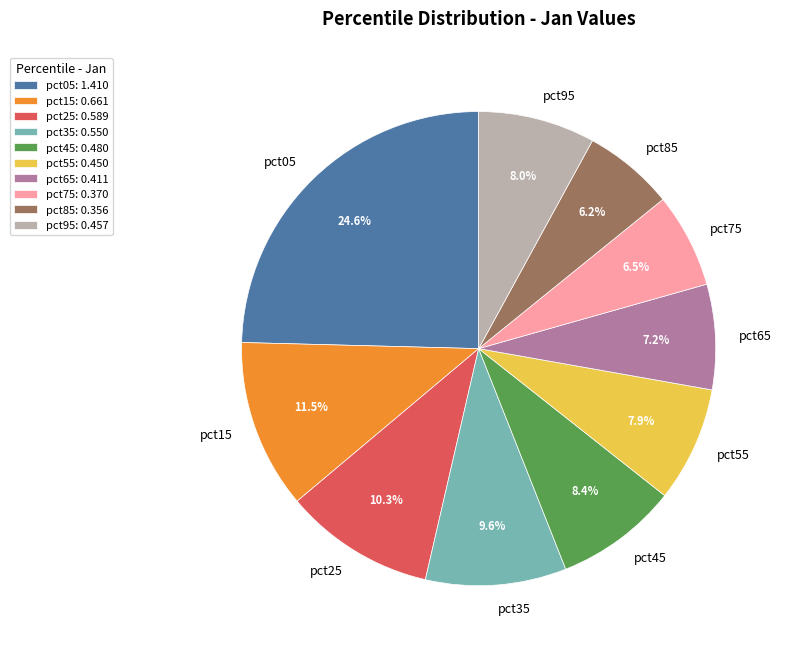

To the nearest percent, what percentage of the pie is pct35?

10%